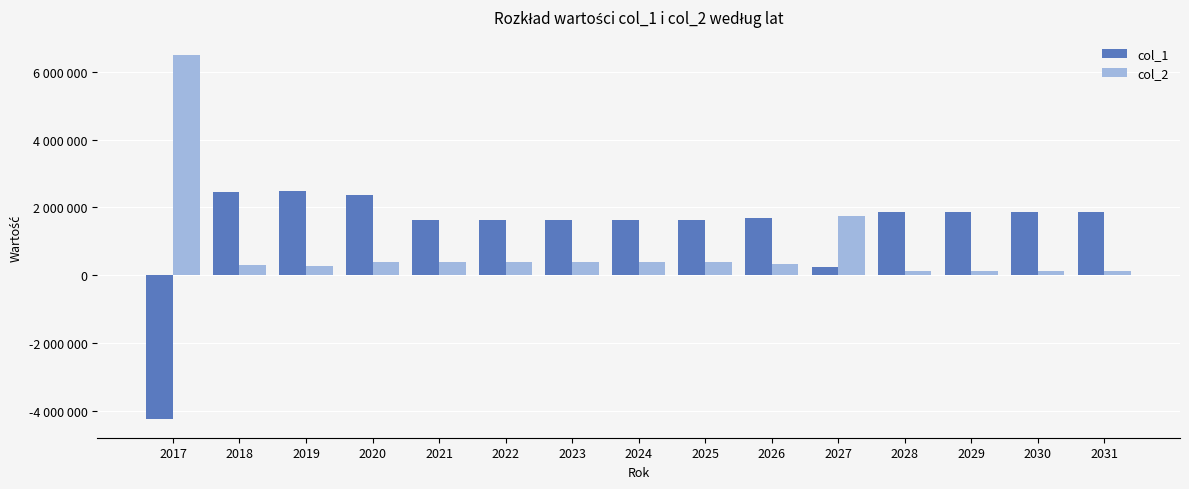

List the labels in order of col_1 value, smallest first.

2017, 2027, 2021, 2022, 2023, 2024, 2025, 2026, 2028, 2029, 2030, 2031, 2020, 2018, 2019